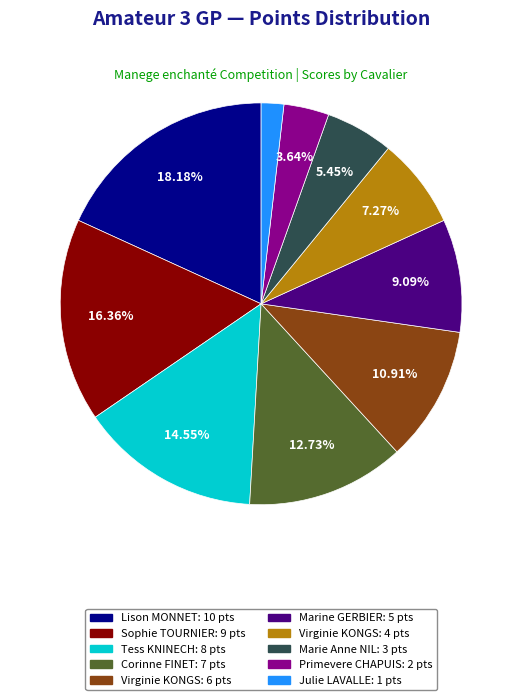

Does any single category account for the majority?

No